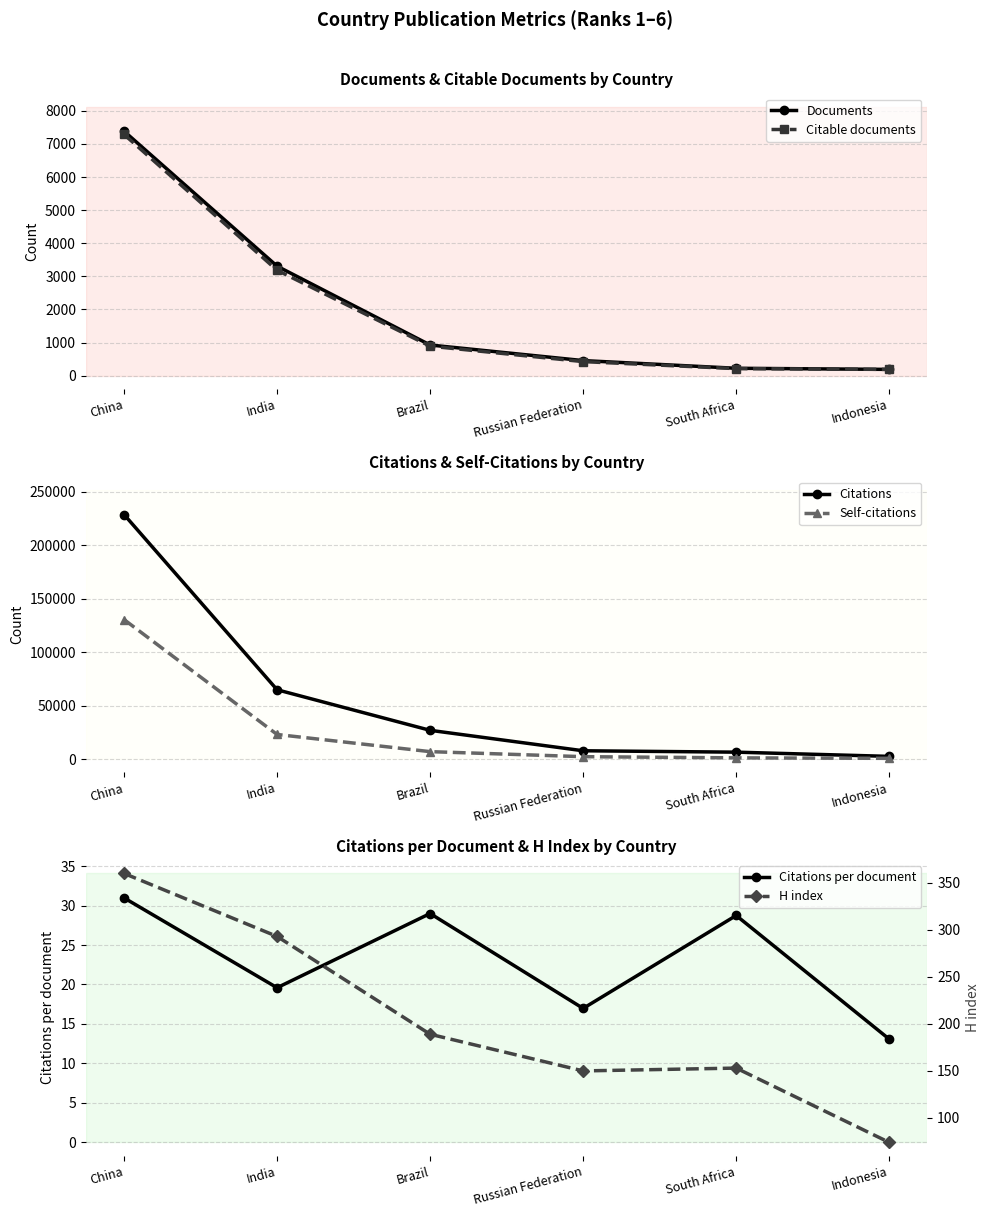

What is the total value across all series at Russian Federation?

10991.0